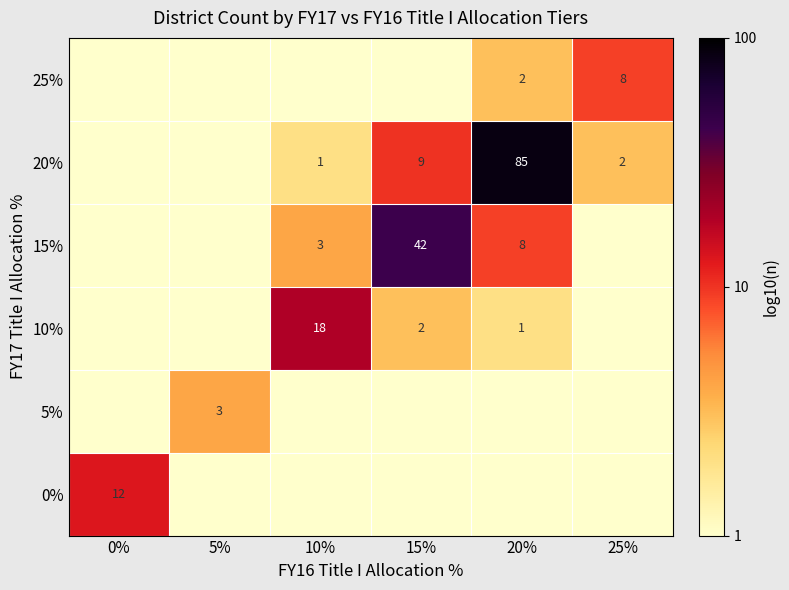

The value of 15% at 15% is 42. True or false?

True